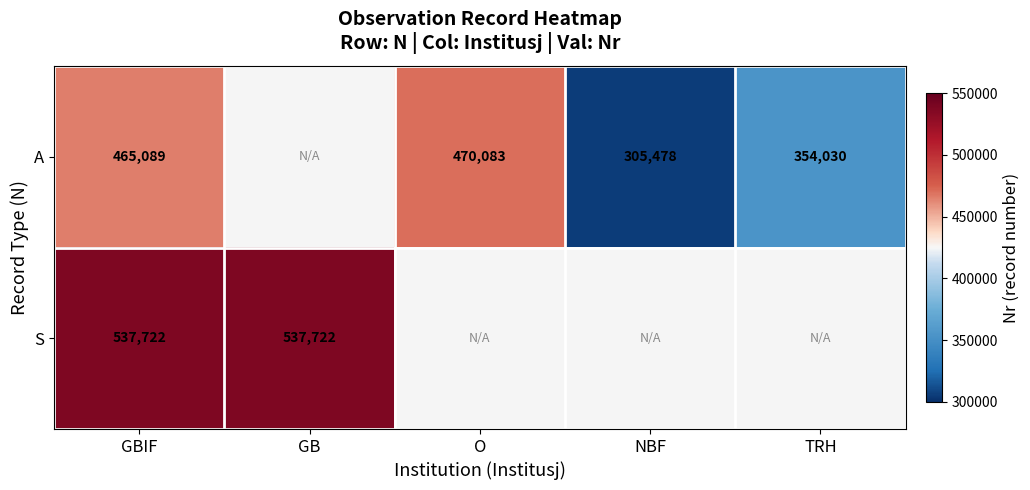

What is the spread (max minus min) of values at GBIF?

72633